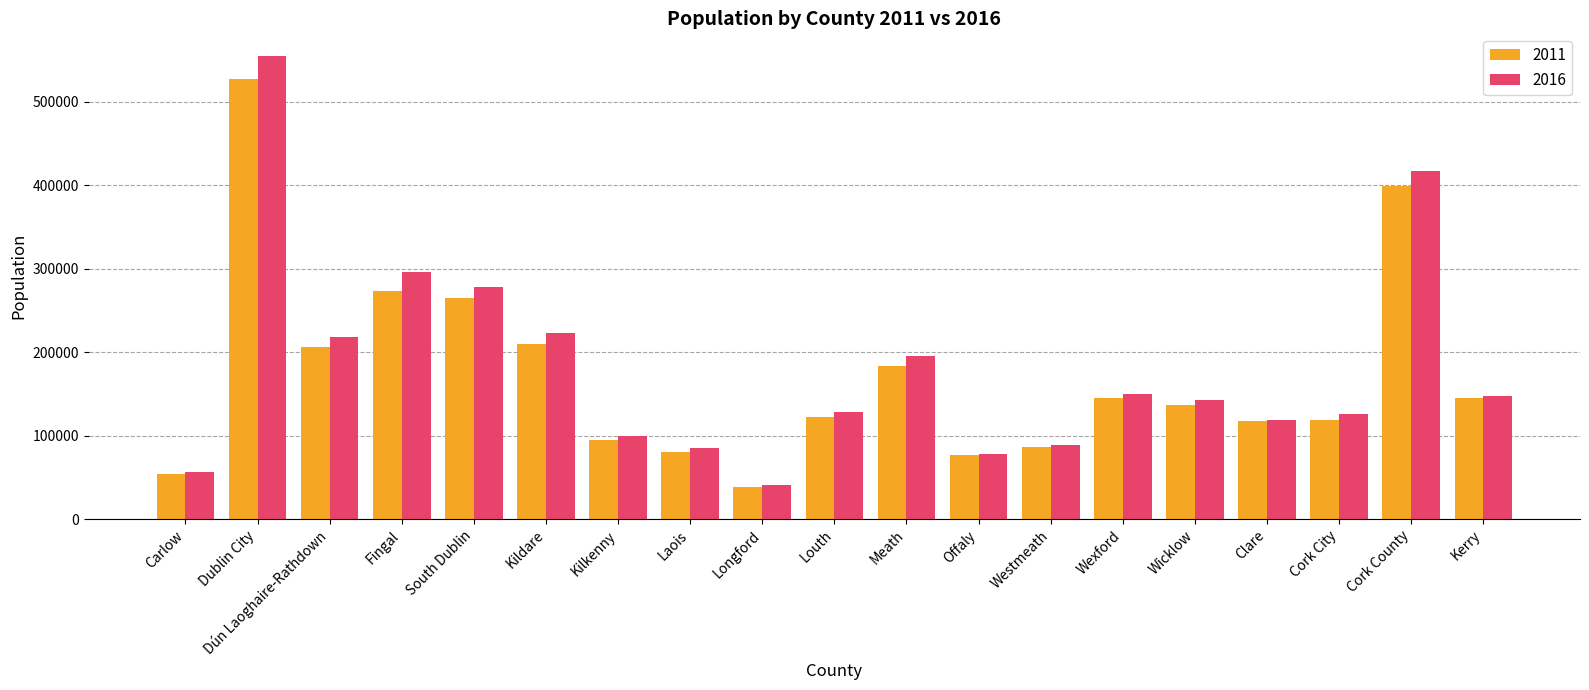

Between Clare and Cork County, which series saw the biggest shift?

2016